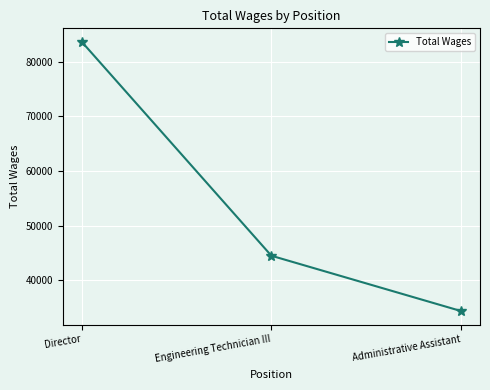

What is the value of the 2nd point from the left?

44501